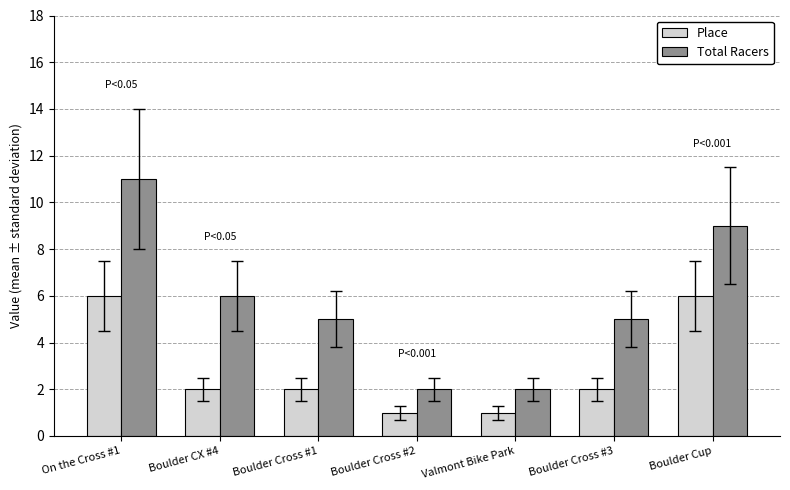

What is the maximum value shown in the chart?

11